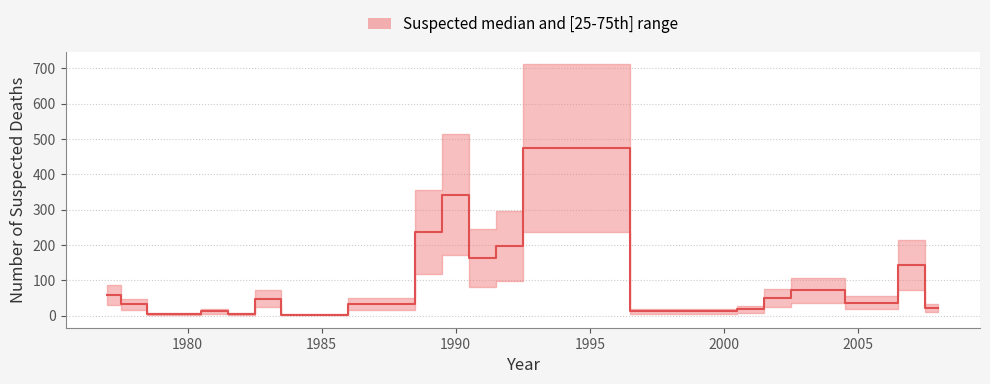

How many lines are shown in the chart?

1